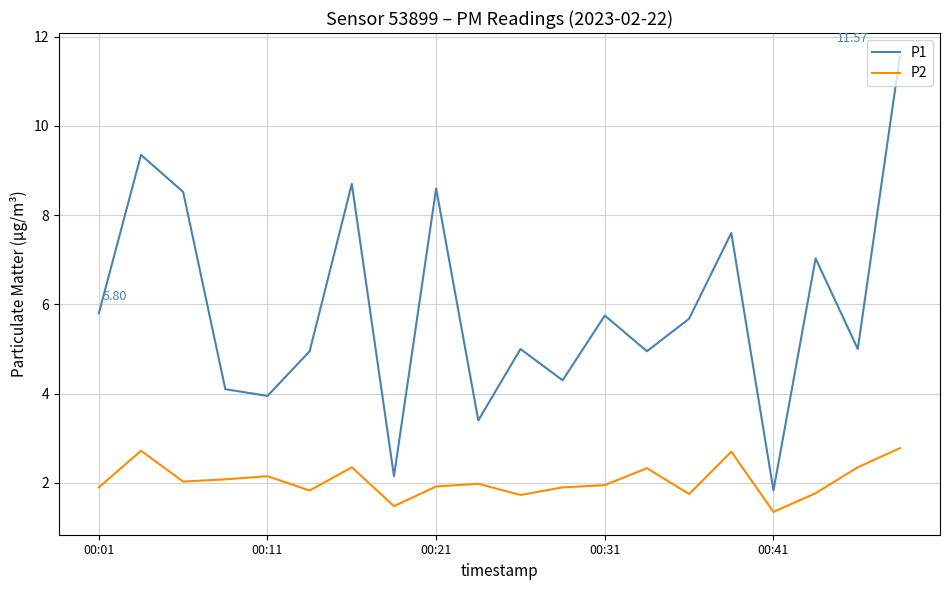

Which series has the widest spread of values?

P1